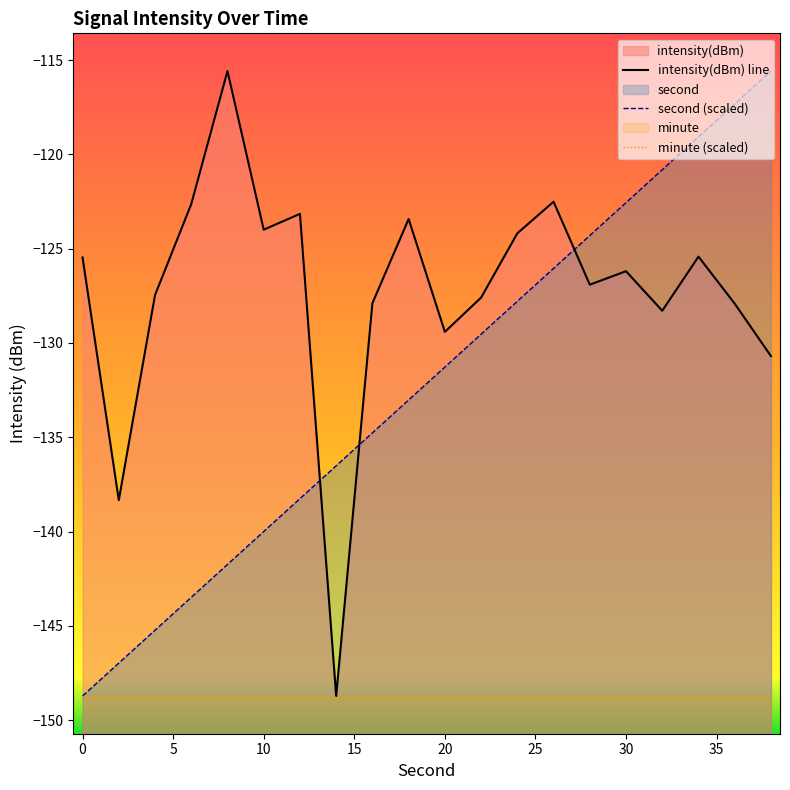

How many times do intensity(dBm) and second cross each other?

3